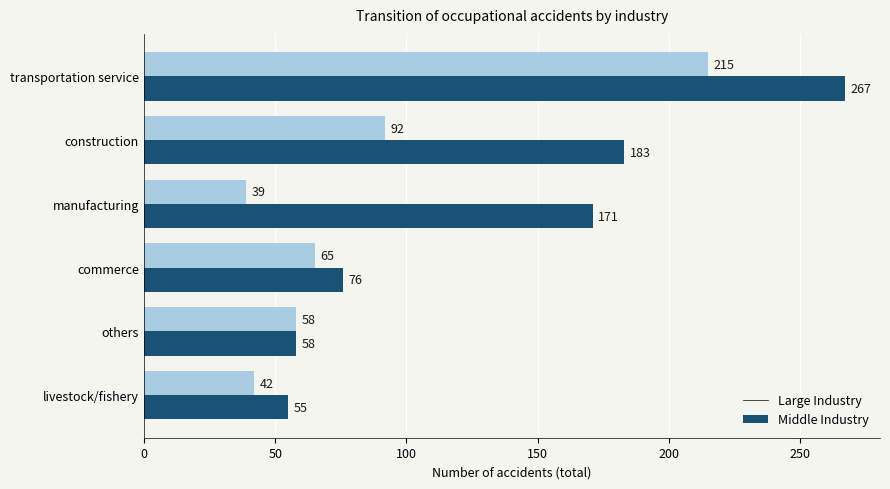

At which category is the sum across all series the highest?

transportation service